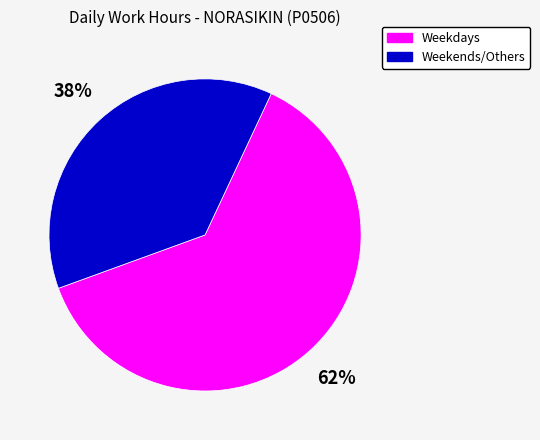

Is the sum of Weekdays and Weekends/Others greater than half?

Yes